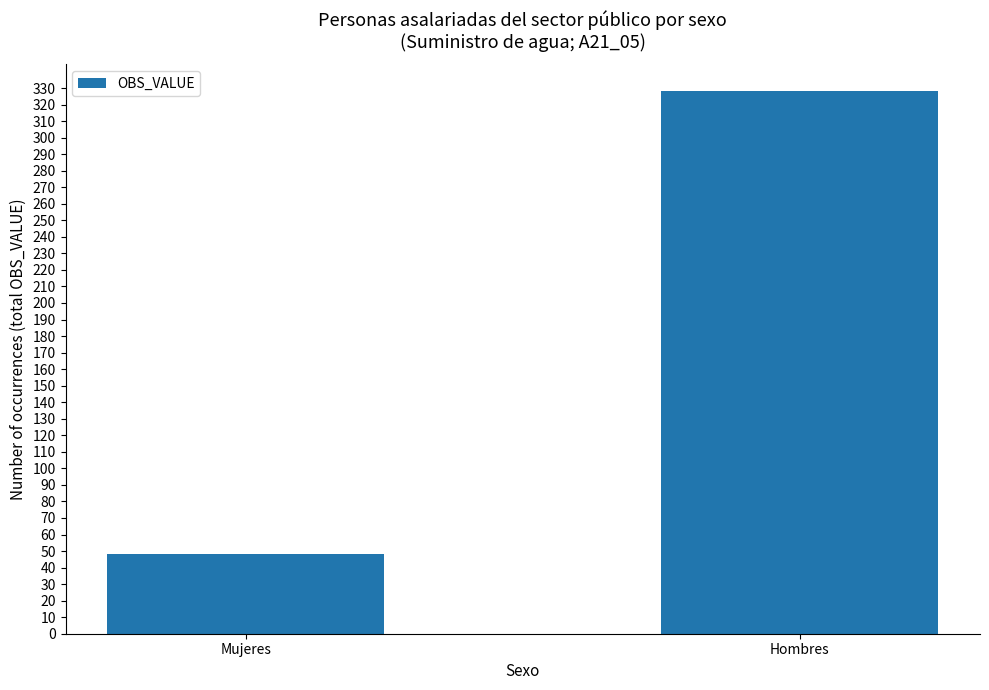

Between Hombres and Mujeres, which is larger?

Hombres